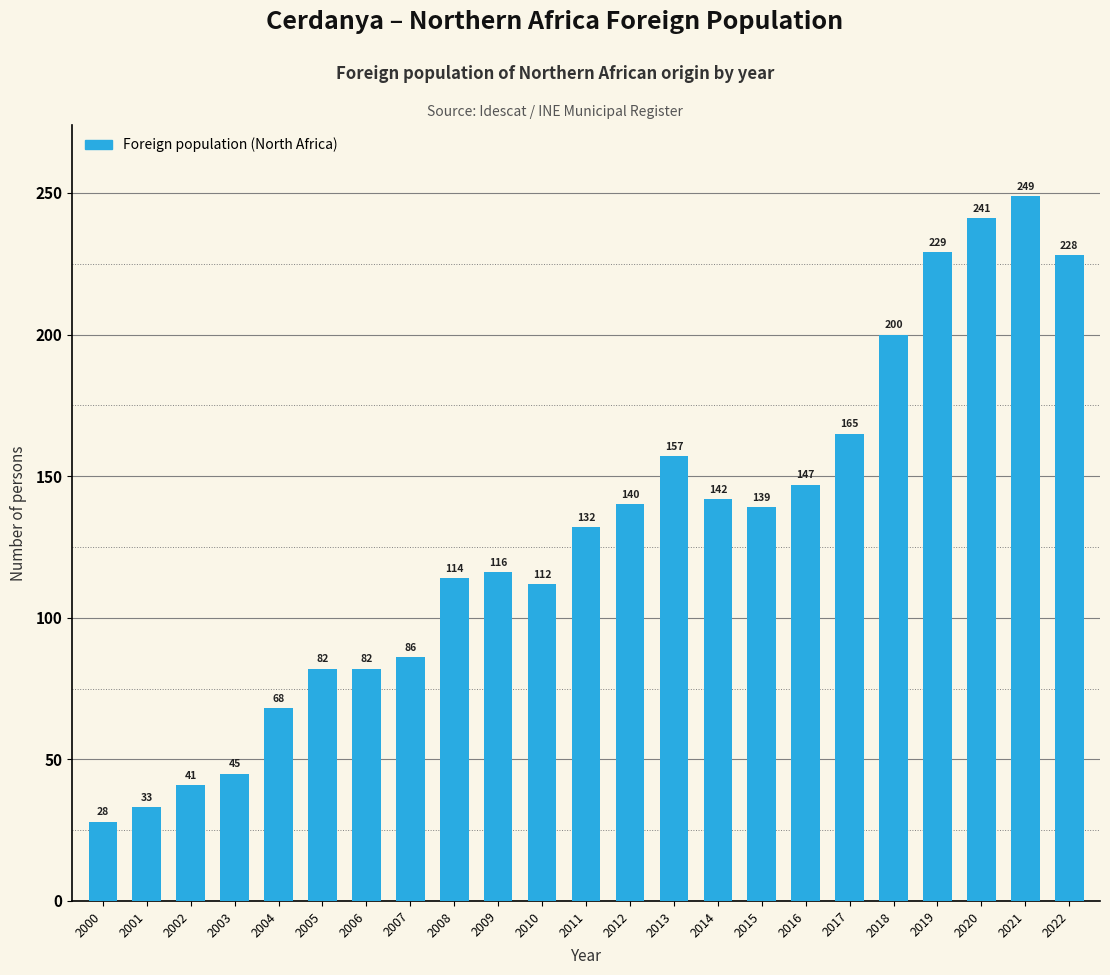

How many series are shown in this chart?

1